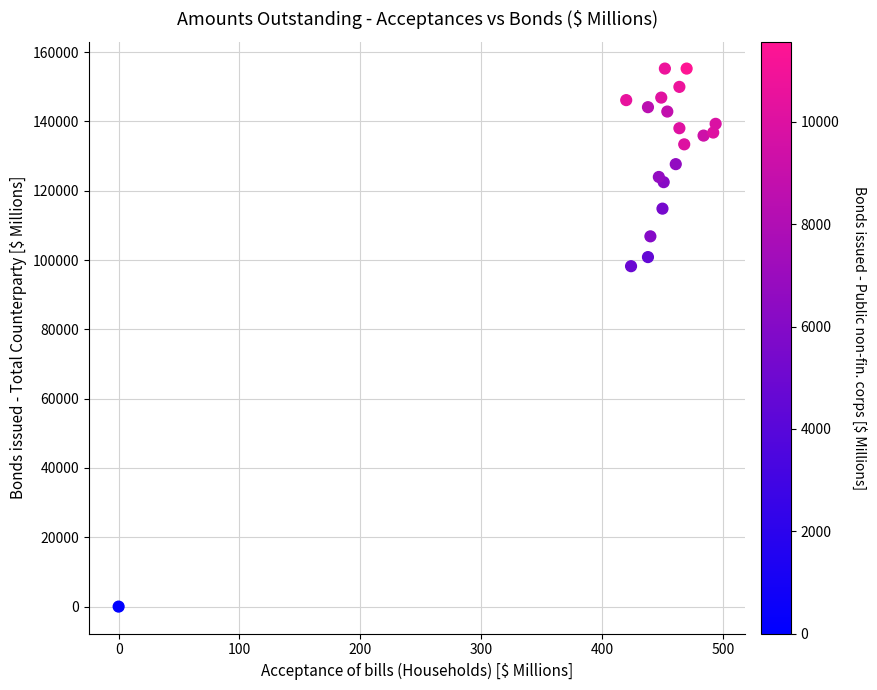

What Y value in the scatter plot is closest to 77632?

98231